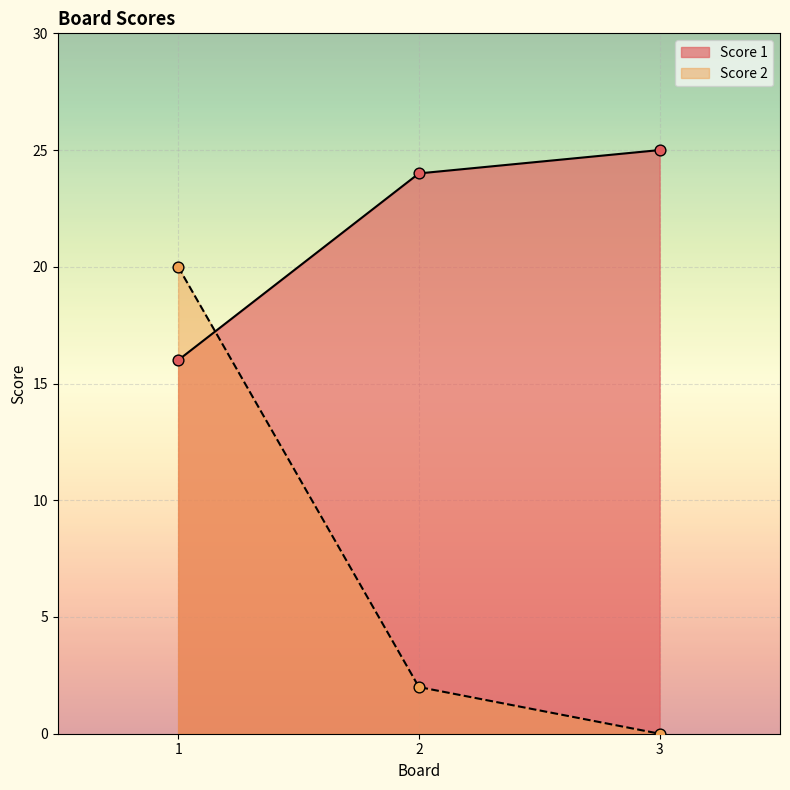

Which series has the largest Y range (max minus min)?

Score 2